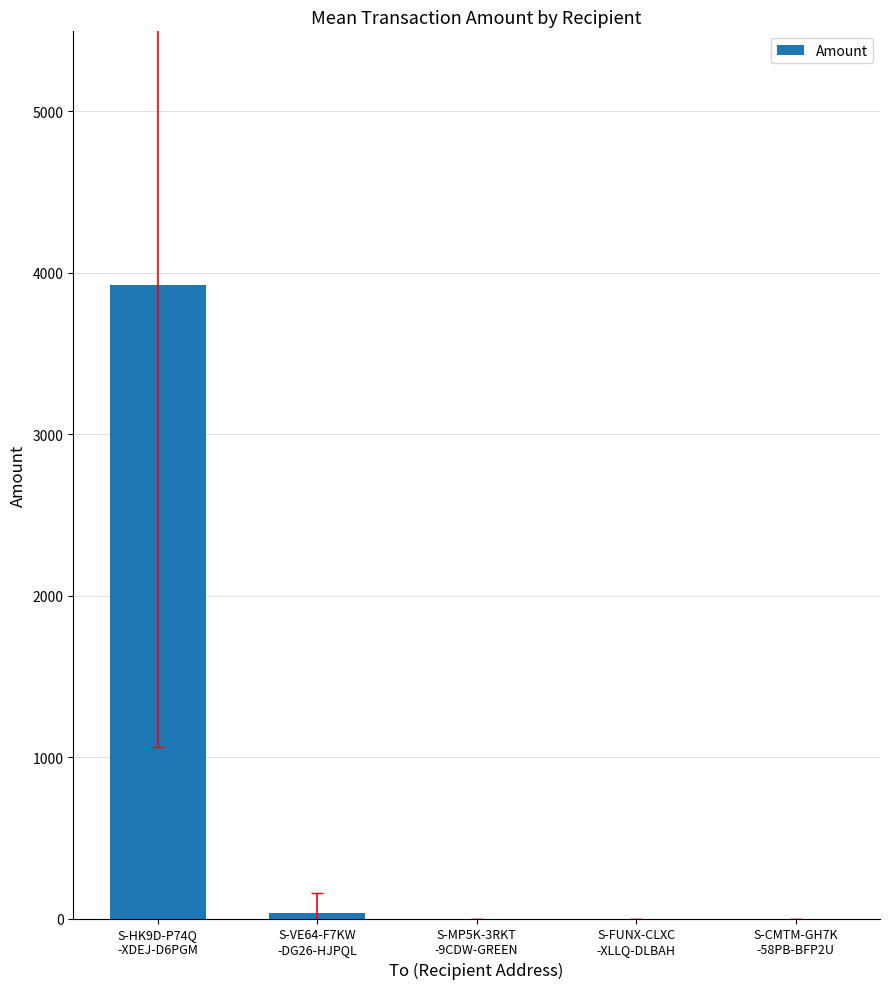

How many series are shown in this chart?

1